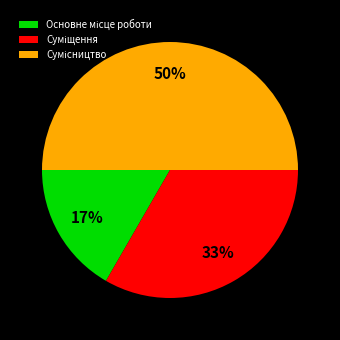

To the nearest percent, what is the difference between the largest and smallest slice percentages?

33%